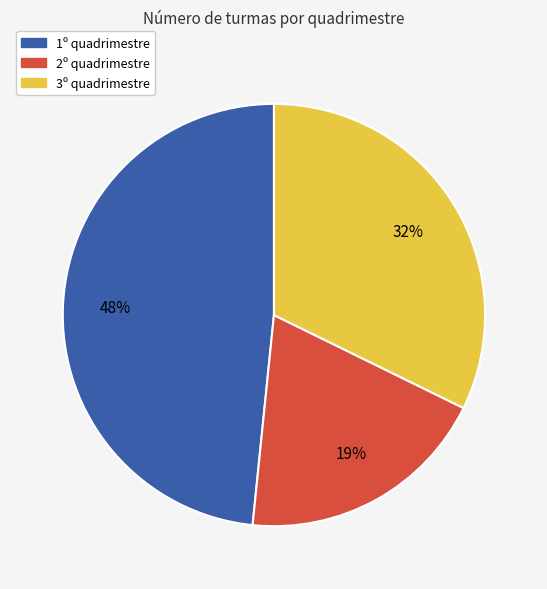

The 2º quadrimestre slice represents 19% of the pie. True or false?

True